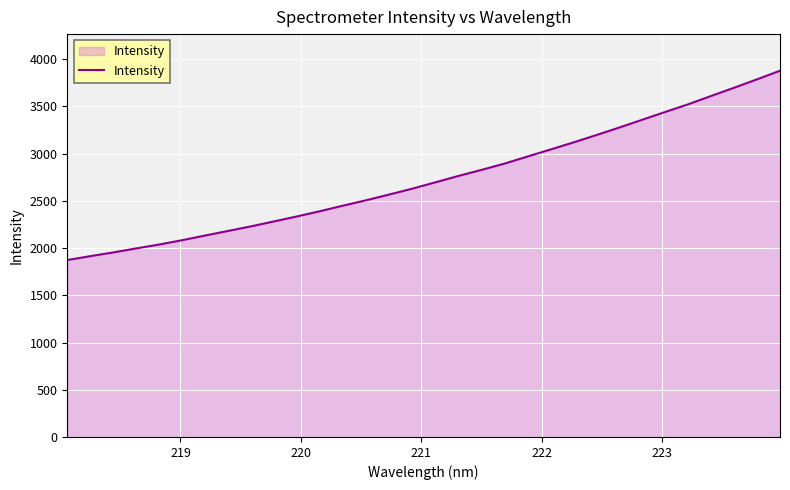

True or false: there are more than 1 points higher than both neighbors.

False